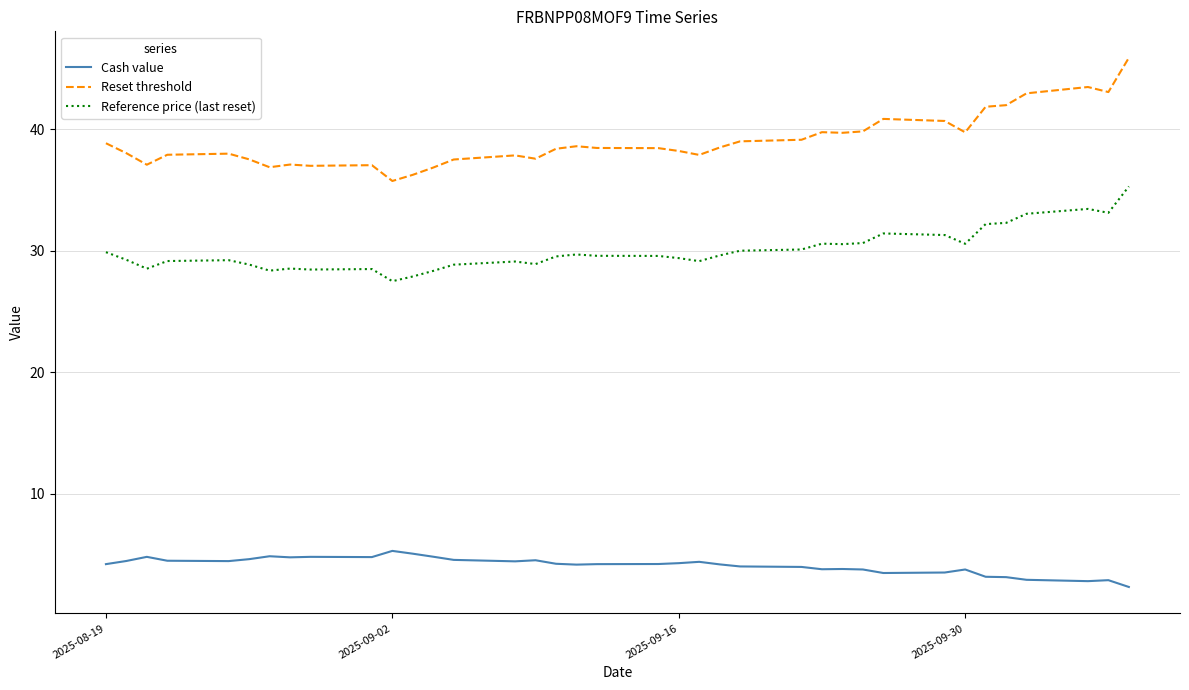

List the series in order of their peak value, lowest first.

Cash value, Reference price (last reset), Reset threshold